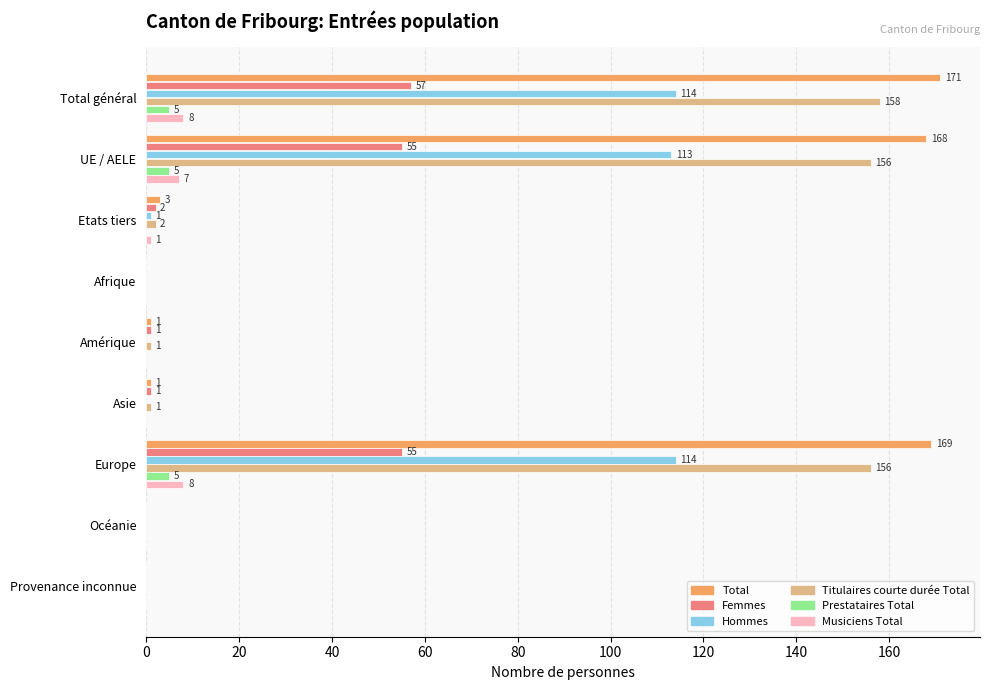

At which category is the sum across all series the highest?

Total général